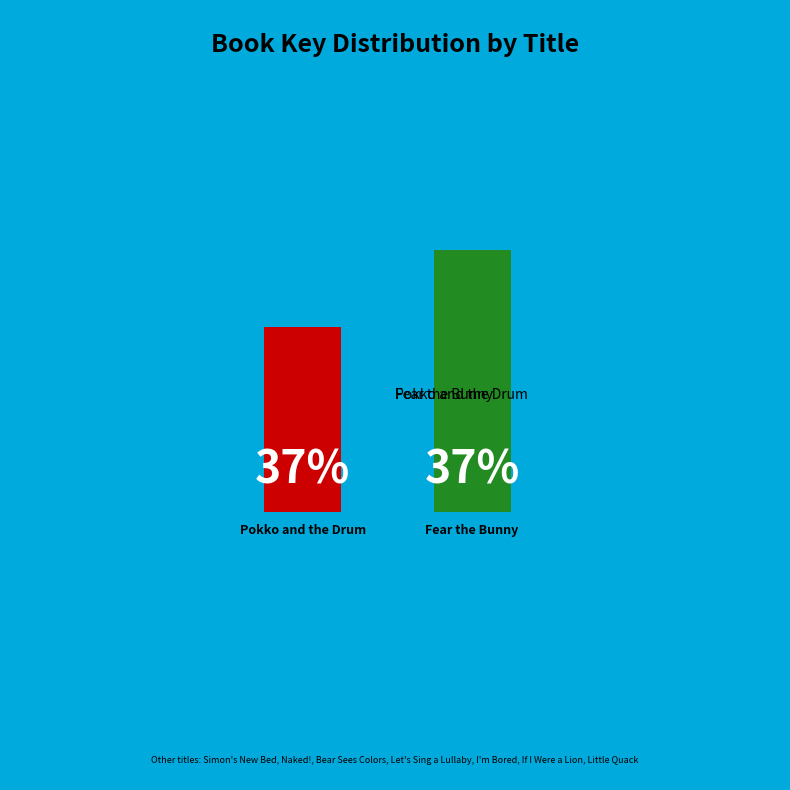

Is it true that Pokko and the Drum is 50% of the pie?

True